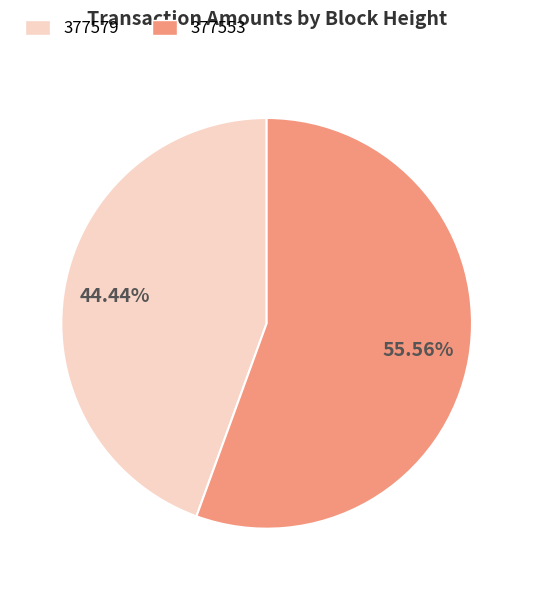

To the nearest percent, what percentage of the pie is 377579?

44%